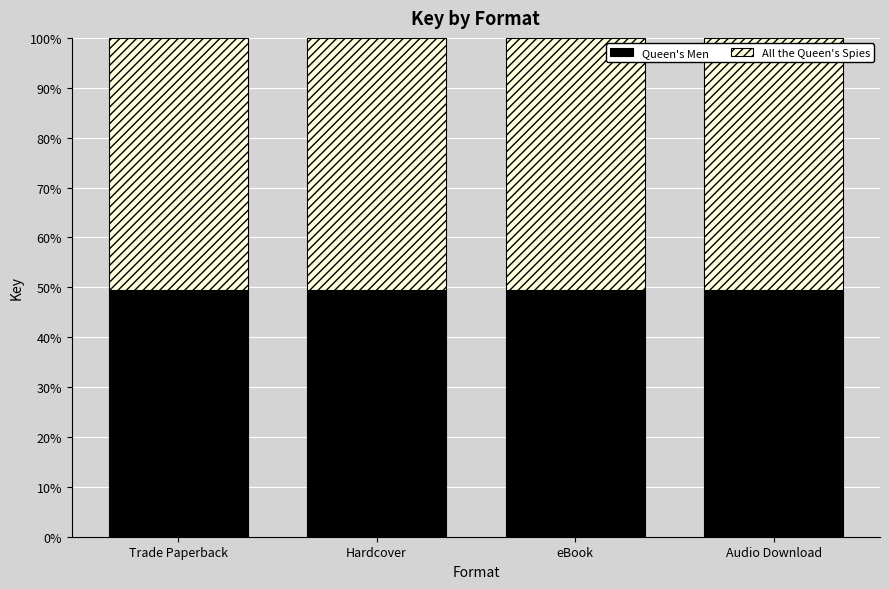

What is the sum of all Queen's Men values?

198.1